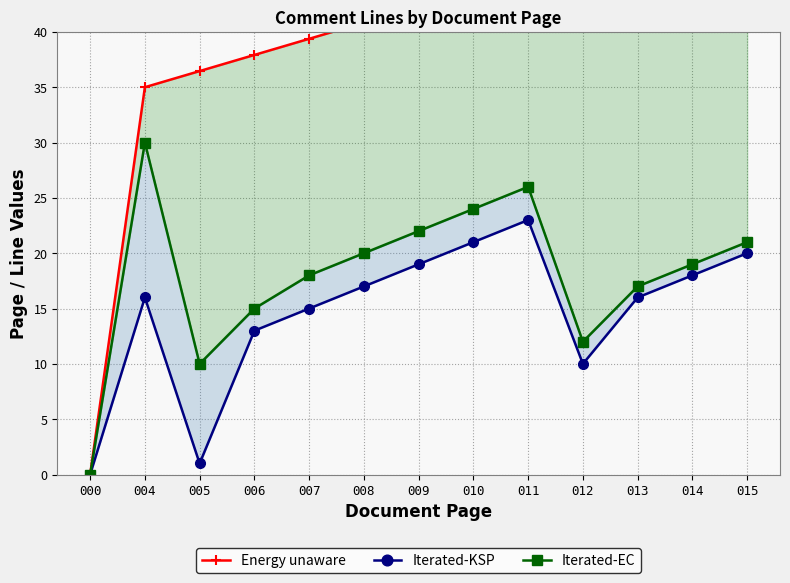

How many data points in Iterated-EC are above 19?

6